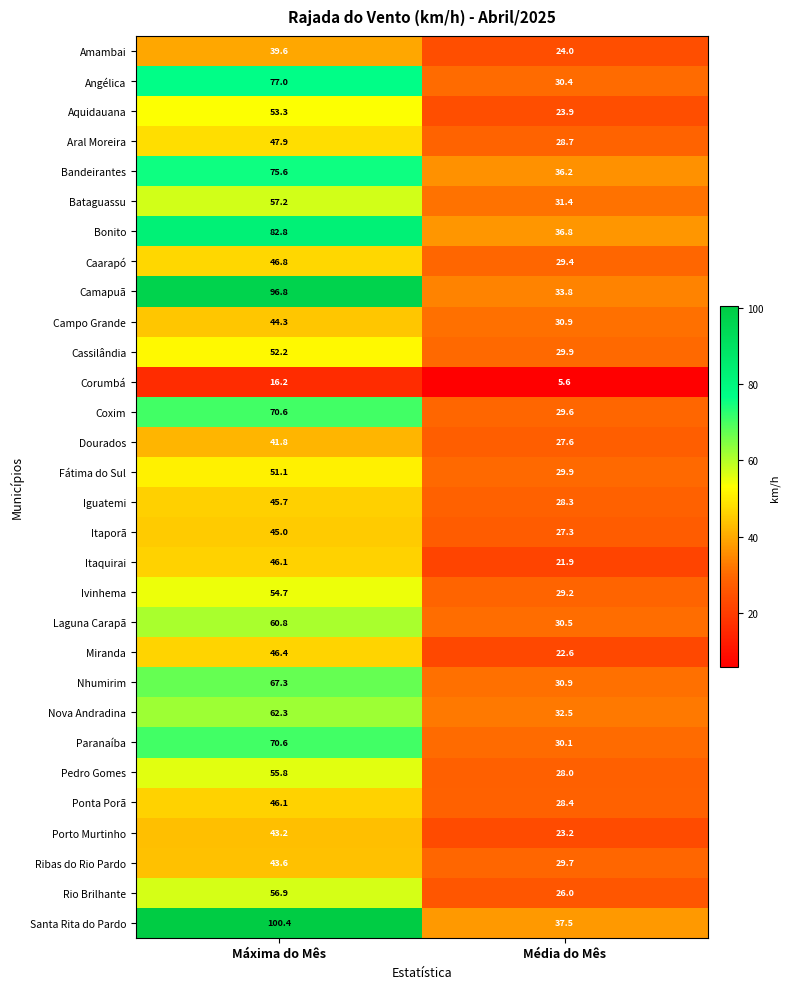

Which category has the lowest value across all series?

Média do Mês